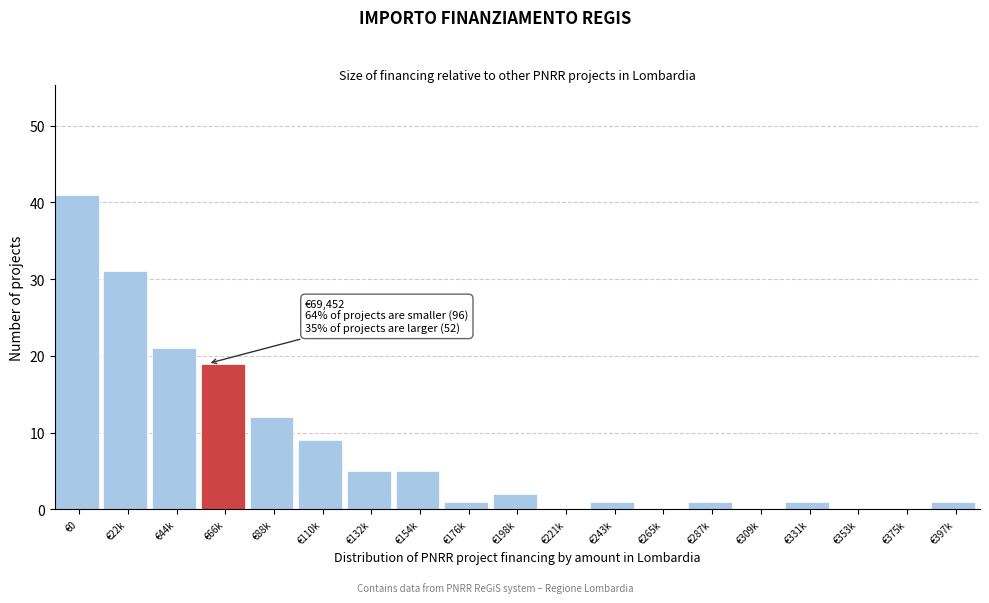

Reading left to right, transcribe all the data shown in this chart.

€0=41	€22k=31	€44k=21	€66k=19	€88k=12	€110k=9	€132k=5	€154k=5	€176k=1	€198k=2	€221k=0	€243k=1	€265k=0	€287k=1	€309k=0	€331k=1	€353k=0	€375k=0	€397k=1